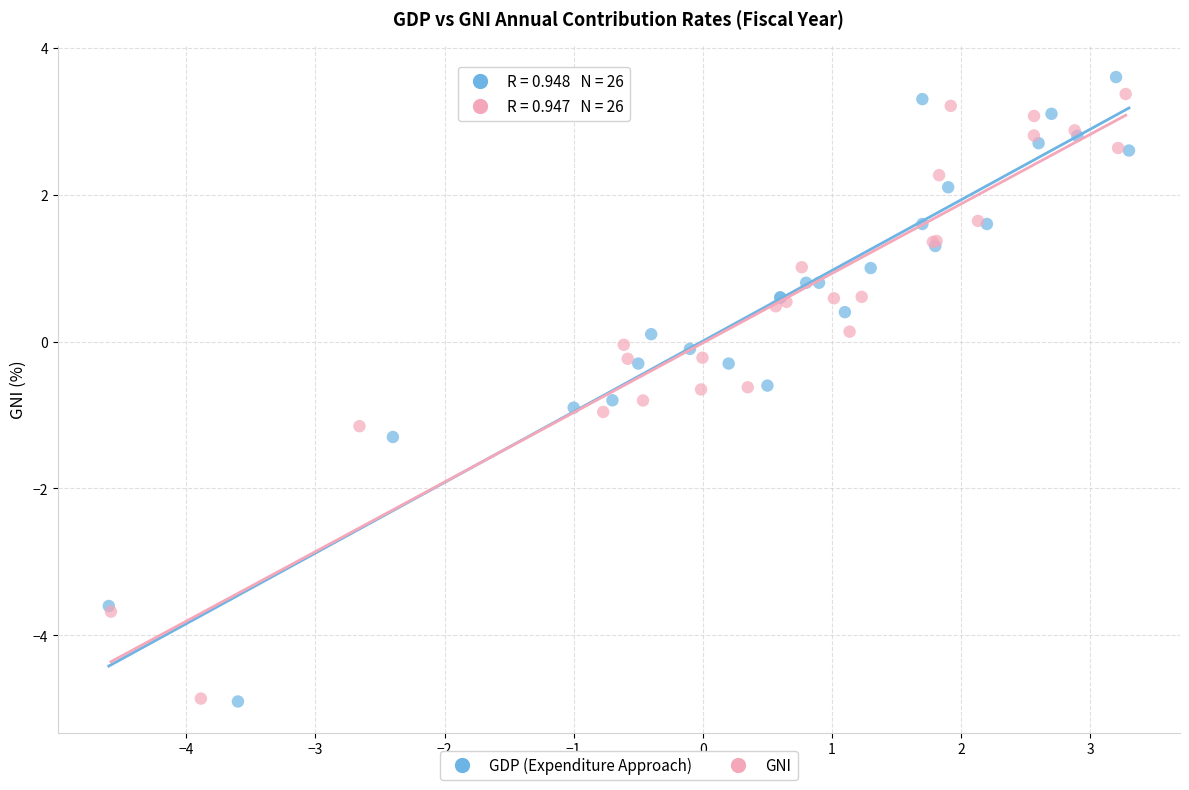

Which series contains the highest Y value?

GDP (Expenditure Approach)